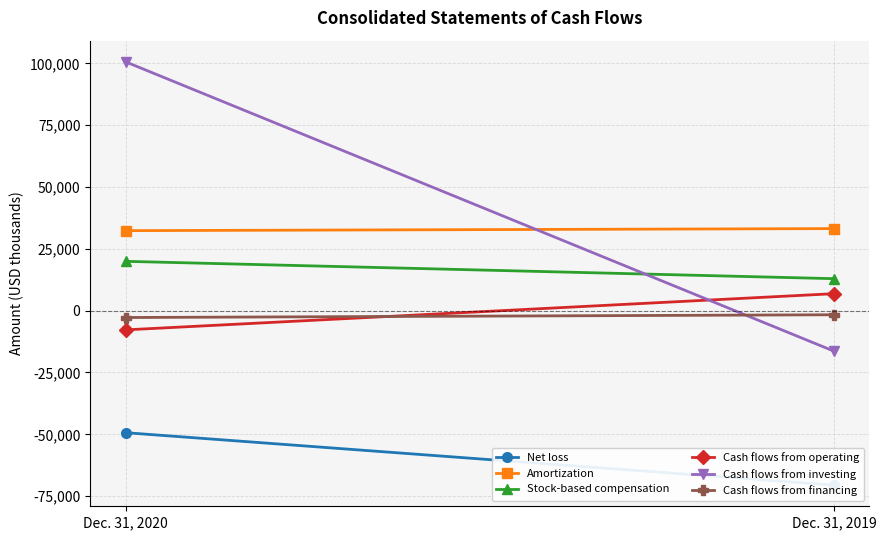

At which label does Cash flows from investing reach its minimum?

Dec. 31, 2019